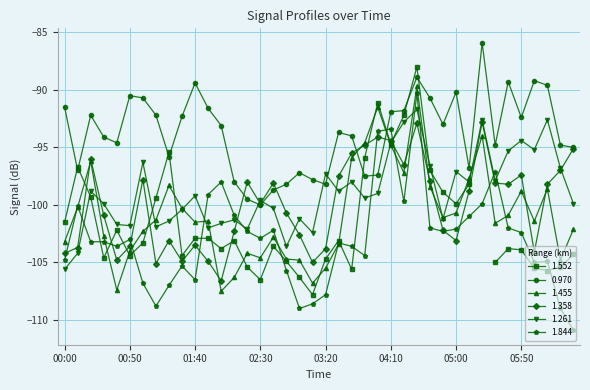

What is the greatest value displayed?

-85.9